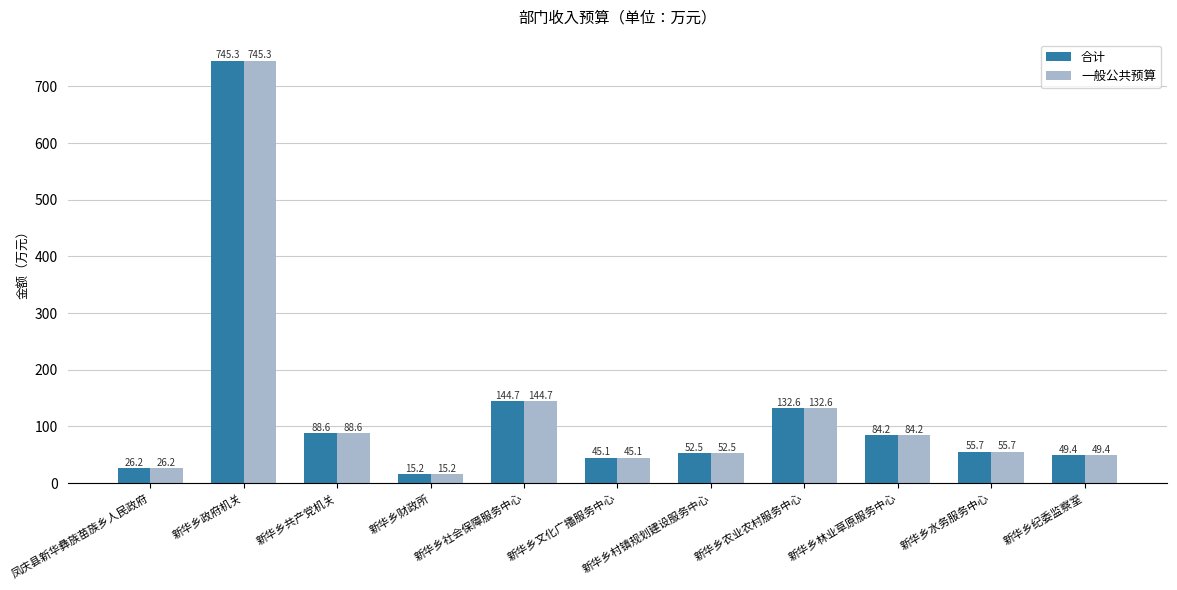

What is the approximate value of 一般公共预算 at 凤庆县新华彝族苗族乡人民政府?

26.2